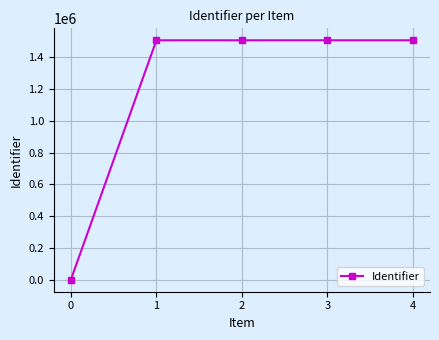

True or false: the data has more than 2 interior local peaks.

False